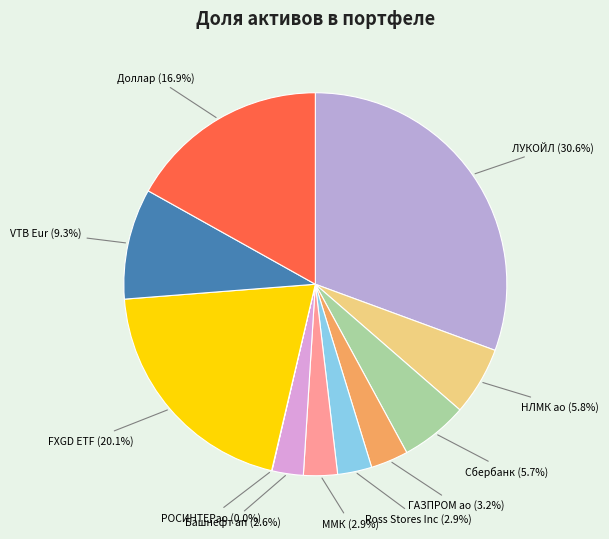

What percentage is the Ross Stores Inc slice, to the nearest percent?

3%